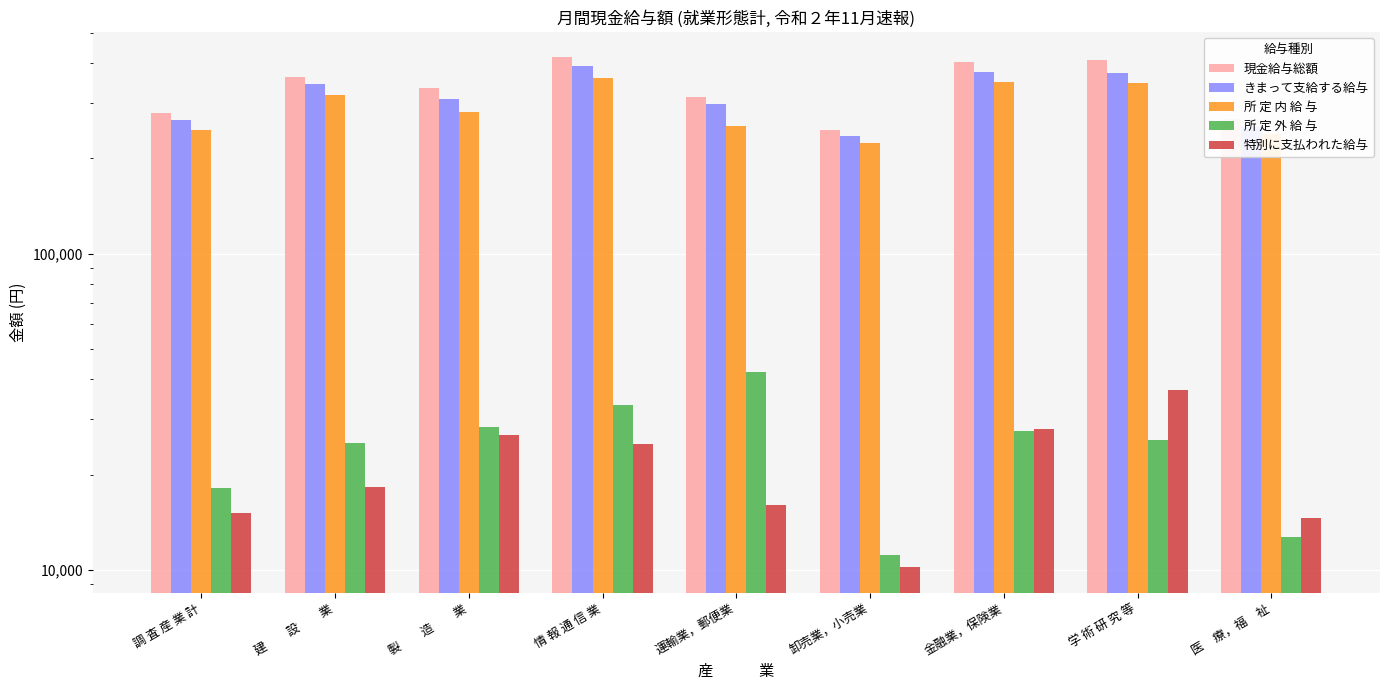

What is the greatest value displayed?

417331